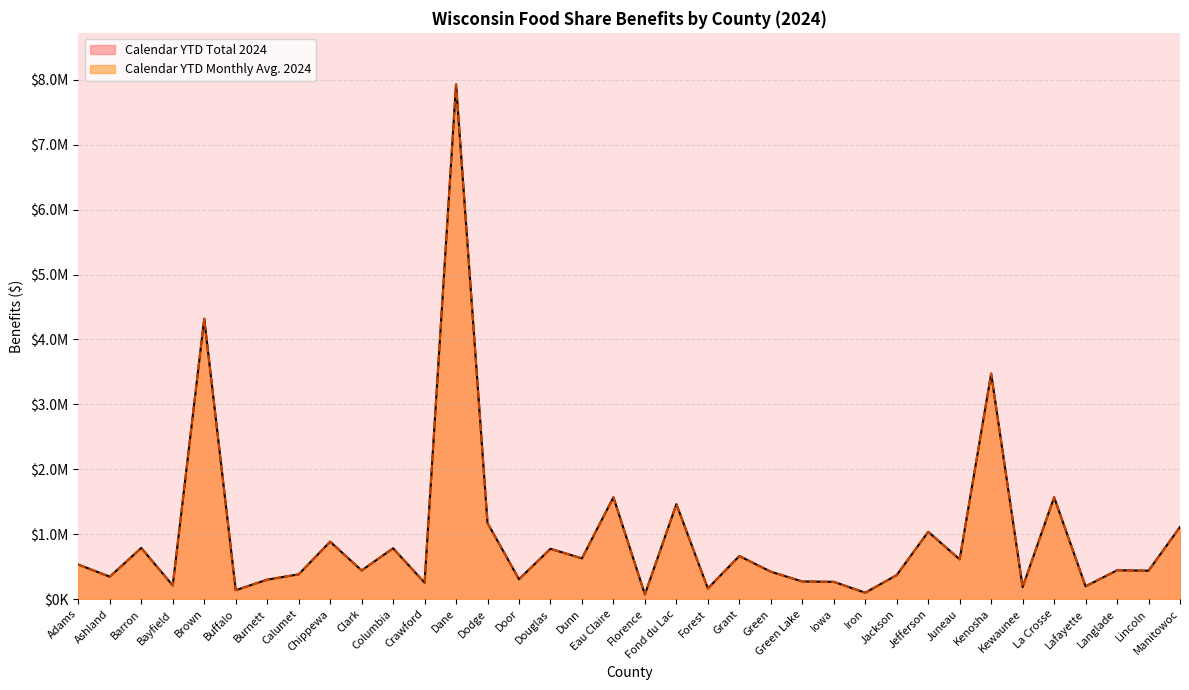

Rank the series at Burnett from lowest to highest value.

Calendar YTD Monthly Avg. 2024, Calendar YTD Total 2024